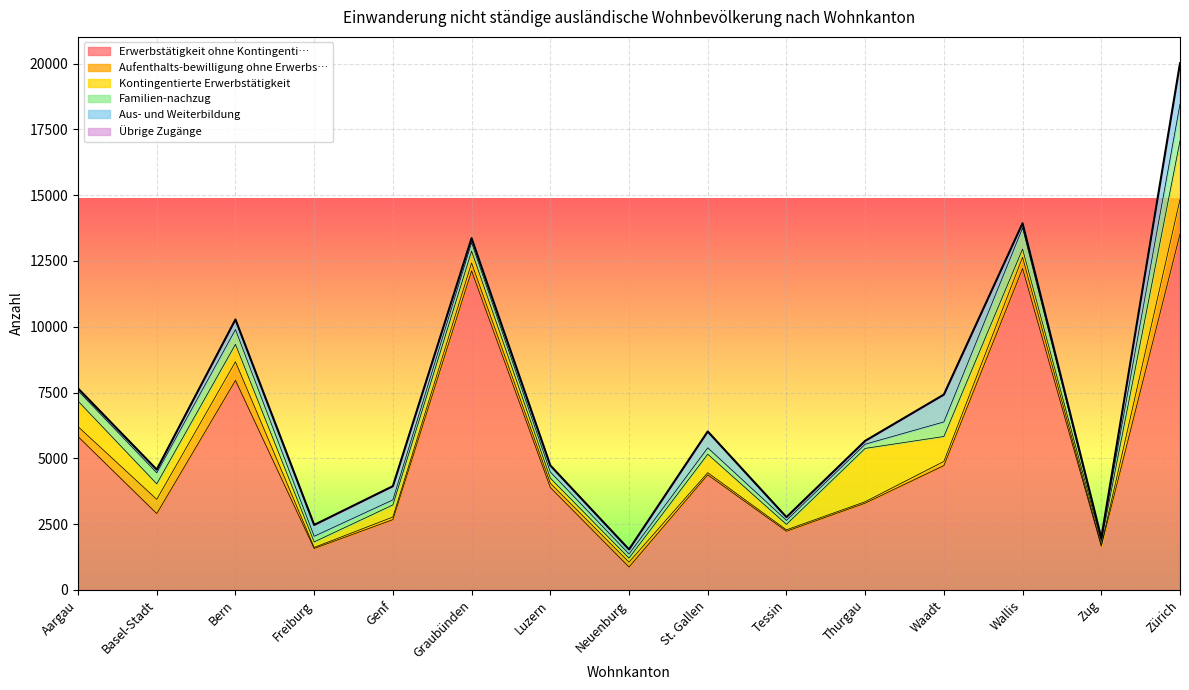

The Übrige Zugänge series shows 2 at Neuenburg. True or false?

False